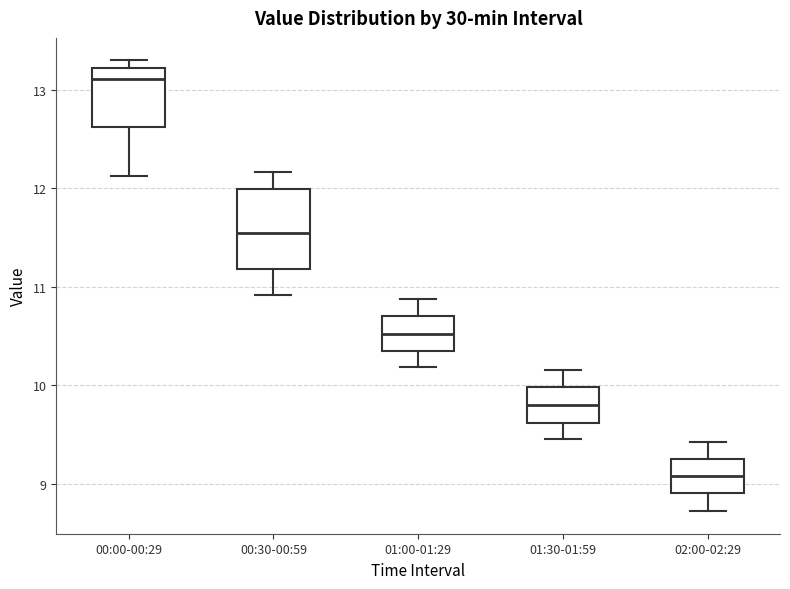

Where does the lower whisker of the box for 00:00-00:29 end on the y-axis? The values are not printed on the chart, so give them approximately, as read against the axis.

12.1